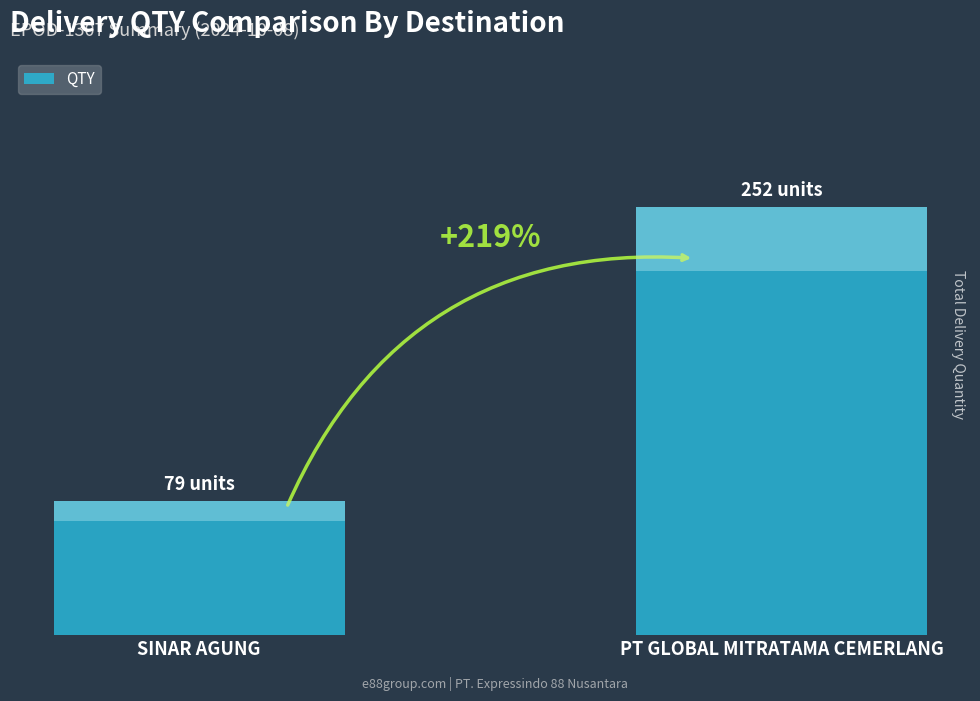

Which category has the highest value across all series?

PT GLOBAL MITRATAMA CEMERLANG